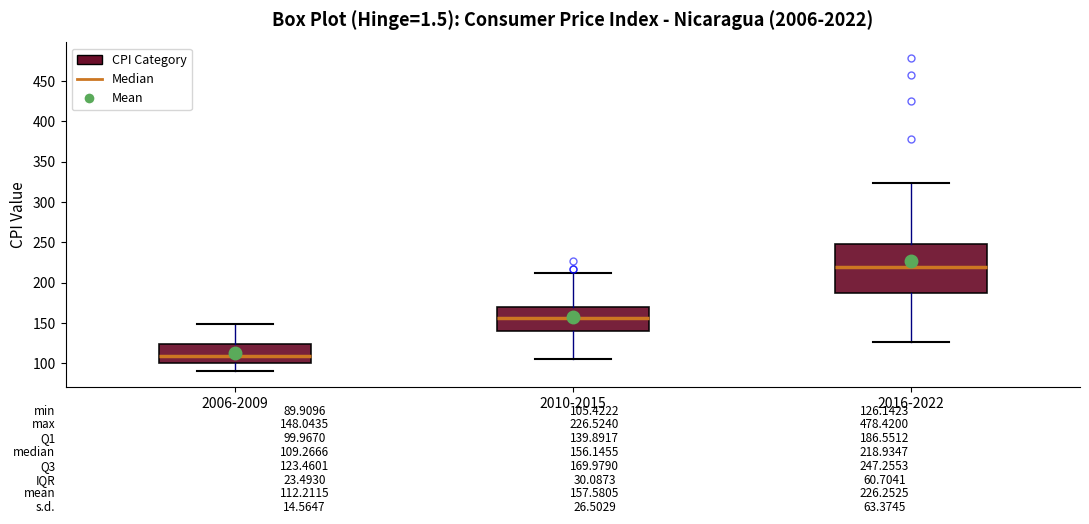

Comparing the boxes themselves (not the whiskers), which one is the tallest?

2016-2022